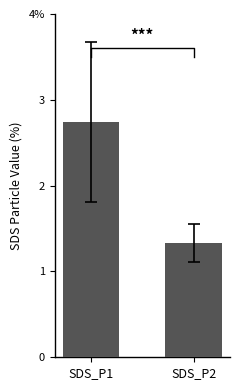

How many bars are there in total?

2